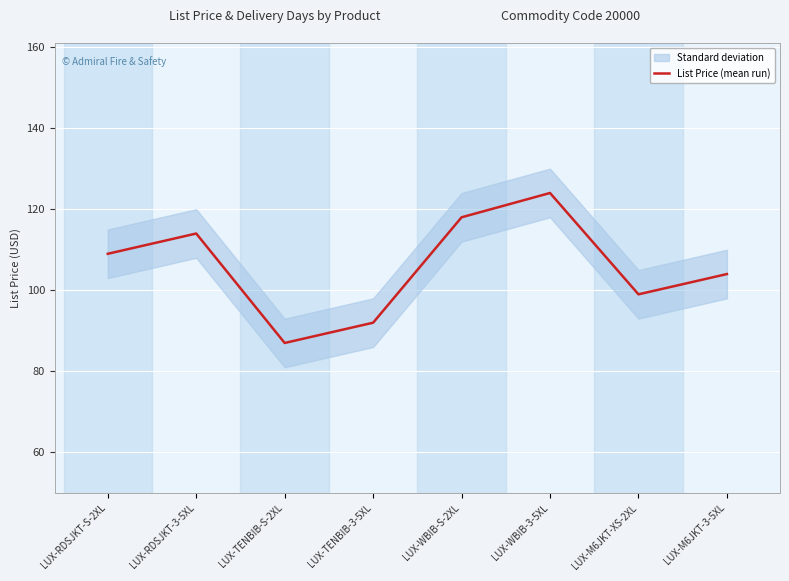

What is the change in value from LUX-RDSJKT-S-2XL to LUX-WBIB-S-2XL?

+9